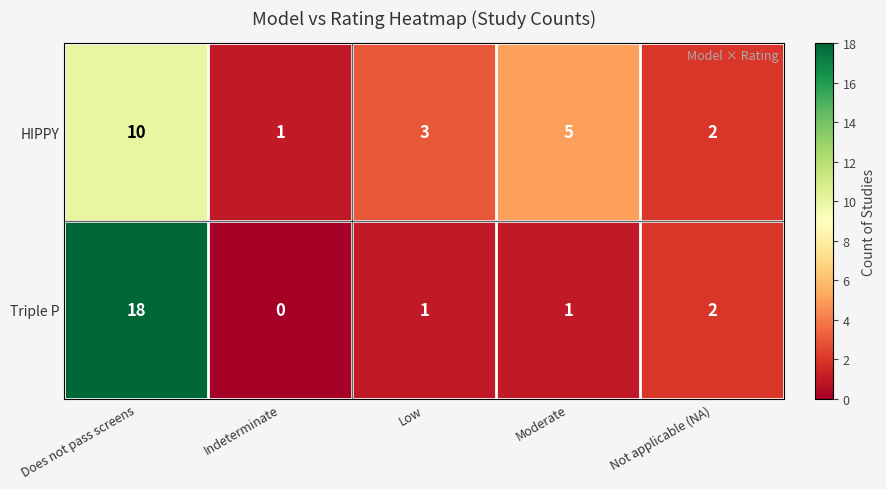

Is it true that HIPPY equals 1 at Not applicable (NA)?

False